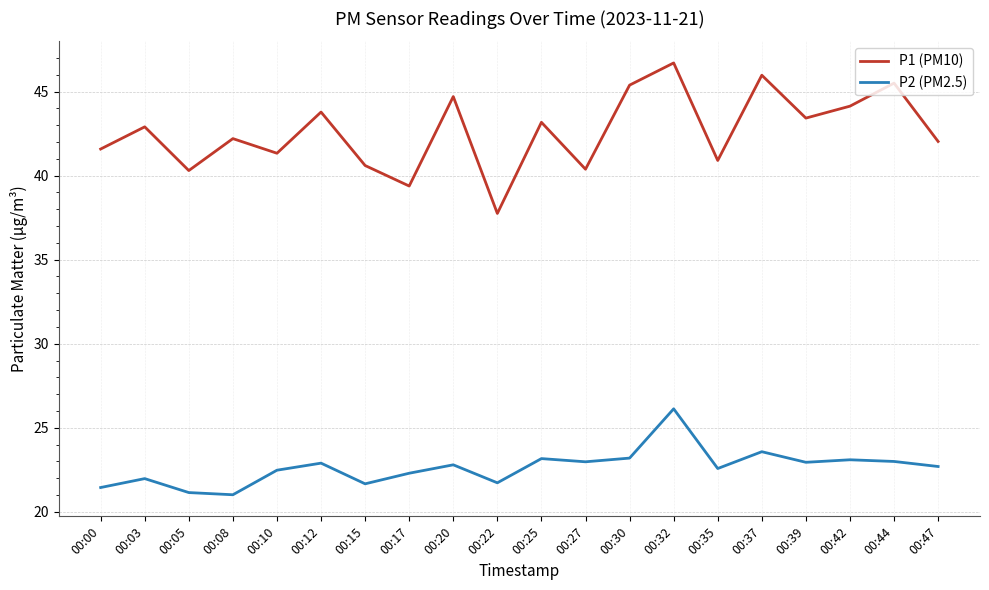

What is the difference between the maximum and minimum values in the P2 (PM2.5) series?

5.1